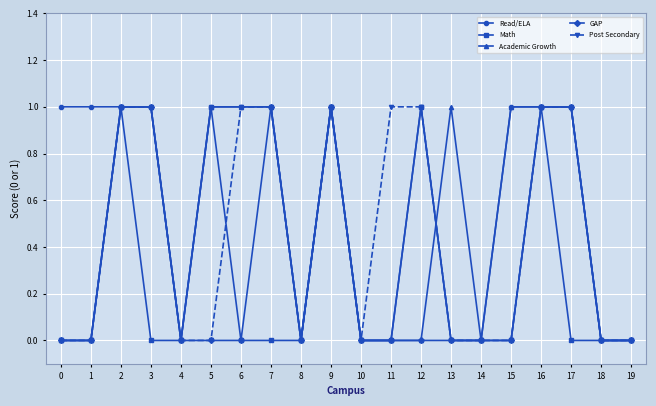

Is the value of Math at 18 greater than the value of Post Secondary at 2?

No